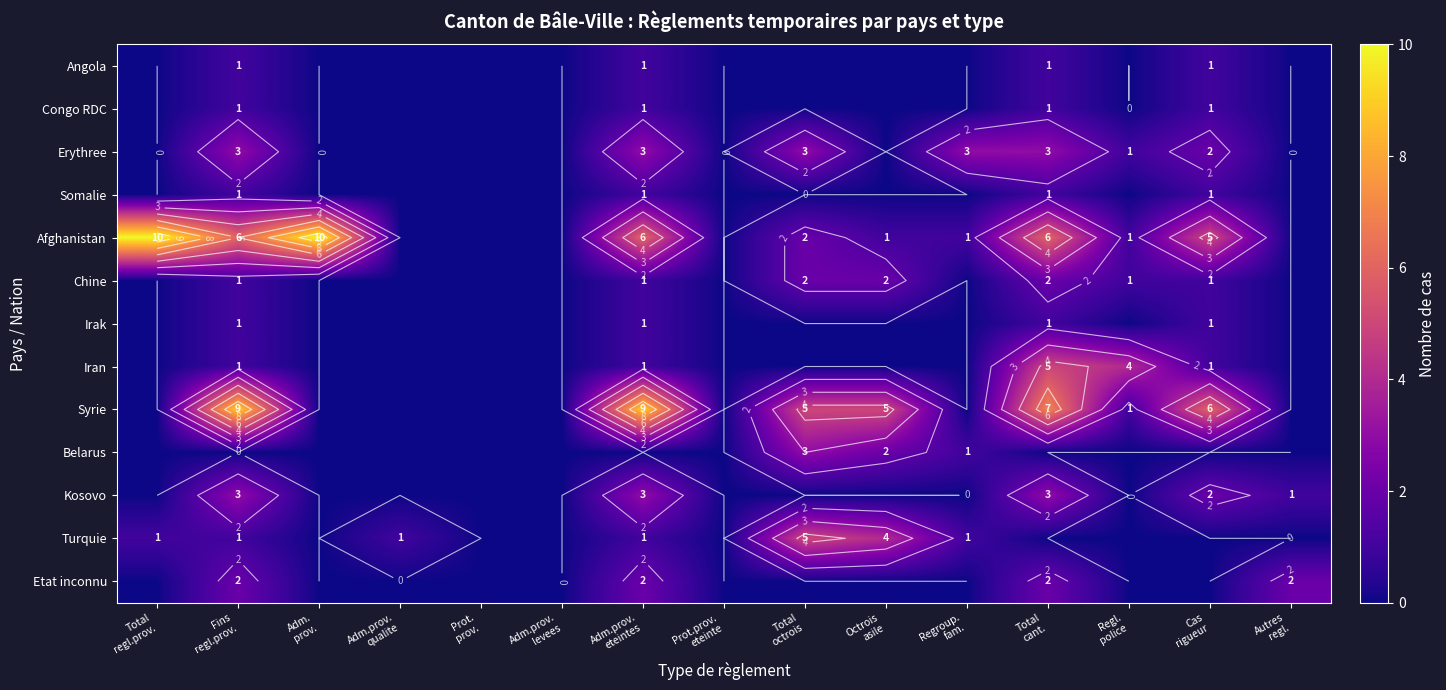

Is it true that Somalie equals 1 at Cas rigueur?

True